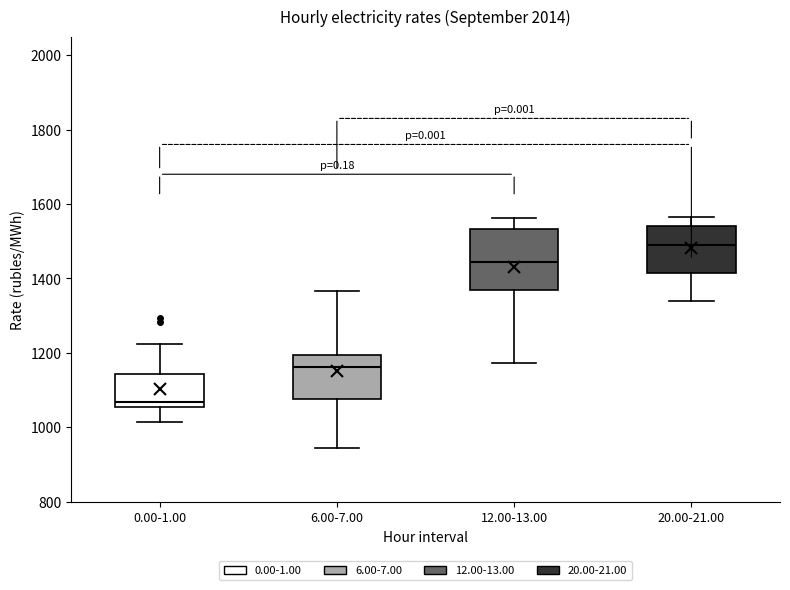

Where is the upper edge of the box for 6.00-7.00 on the y-axis? The values are not printed on the chart, so give them approximately, as read against the axis.

1200